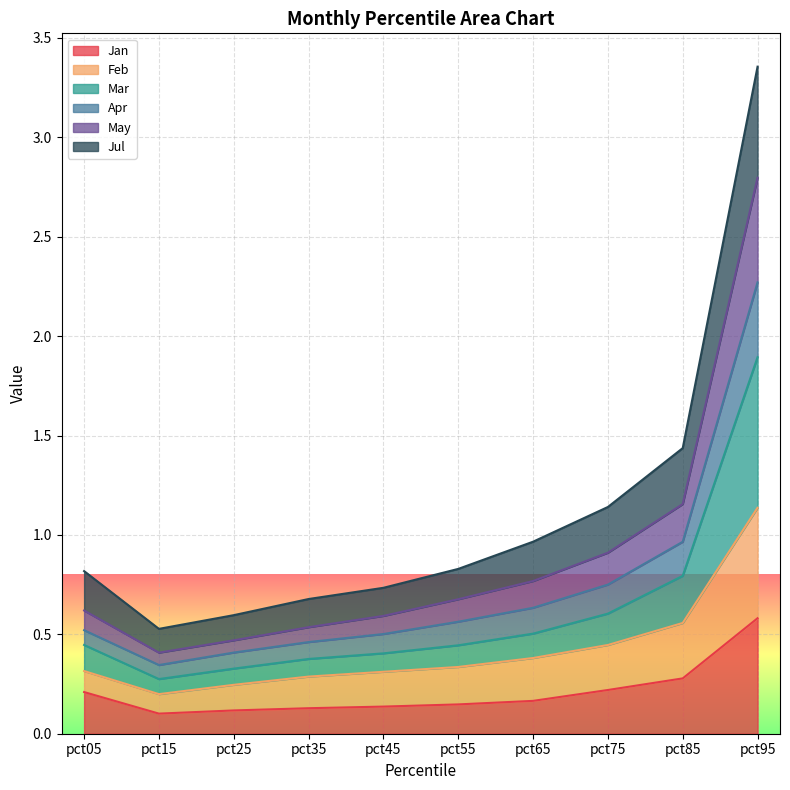

At which category is the sum across all series the highest?

pct95